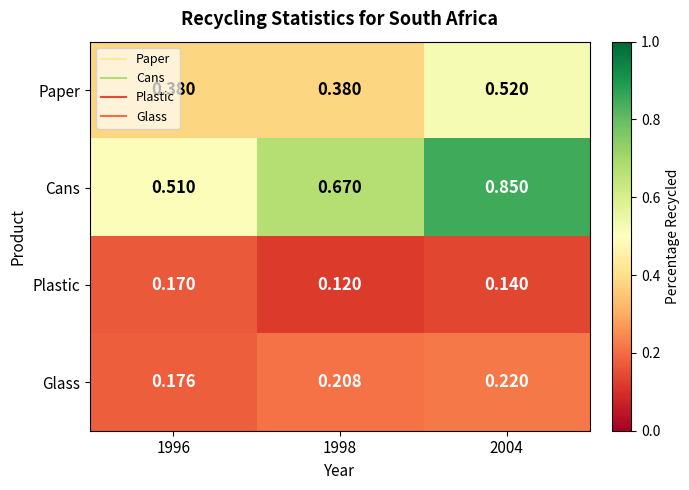

At which category is the sum across all series the highest?

2004